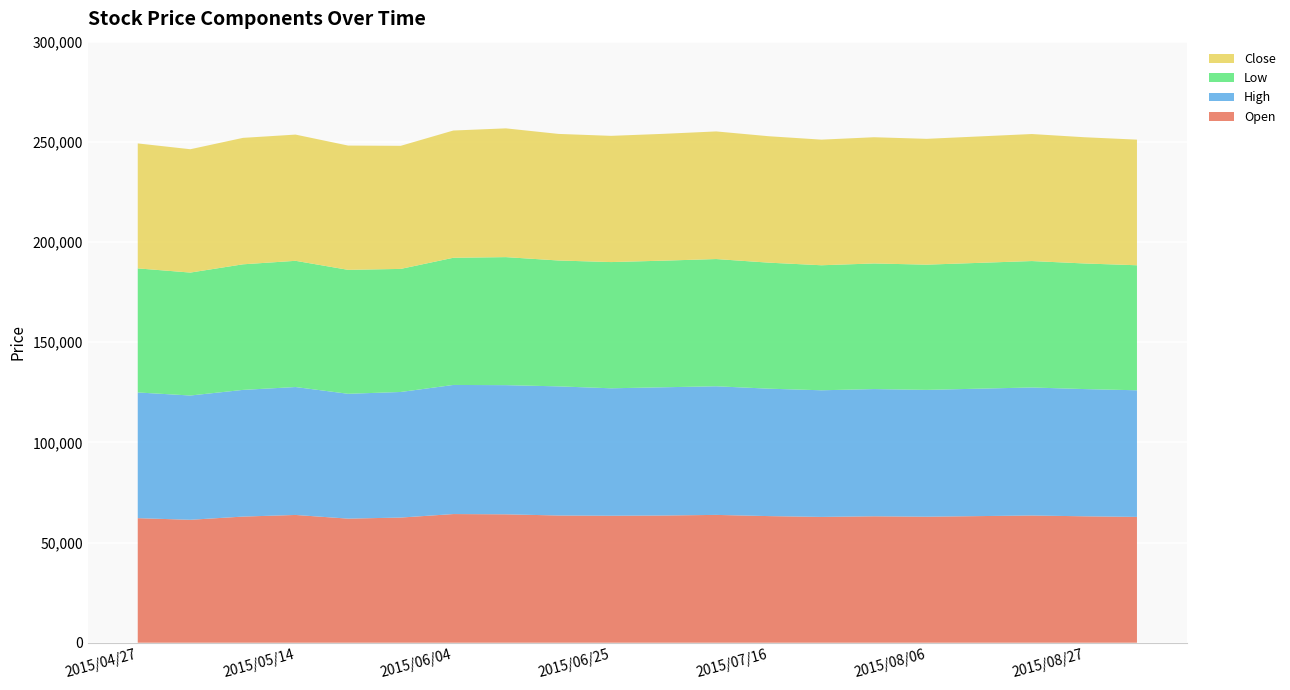

Reading right to left, what are all the values shown in this chart?

Open: 2015/09/03=62800	2015/08/27=63100	2015/08/20=63500	2015/08/13=63200	2015/08/06=62900	2015/07/30=63100	2015/07/23=62800	2015/07/16=63200	2015/07/09=63800	2015/07/02=63500	2015/06/25=63380	2015/06/18=63500	2015/06/11=64090	2015/06/04=64220	2015/05/28=62470	2015/05/21=61940	2015/05/14=63770	2015/05/07=62960	2015/04/30=61360	2015/04/27=62170
High: 2015/09/03=63200	2015/08/27=63500	2015/08/20=63900	2015/08/13=63600	2015/08/06=63300	2015/07/30=63500	2015/07/23=63200	2015/07/16=63600	2015/07/09=64200	2015/07/02=64000	2015/06/25=63610	2015/06/18=64450	2015/06/11=64470	2015/06/04=64440	2015/05/28=62680	2015/05/21=62310	2015/05/14=63850	2015/05/07=63230	2015/04/30=62030	2015/04/27=62740
Low: 2015/09/03=62400	2015/08/27=62700	2015/08/20=63100	2015/08/13=62800	2015/08/06=62500	2015/07/30=62700	2015/07/23=62400	2015/07/16=62900	2015/07/09=63500	2015/07/02=63200	2015/06/25=63000	2015/06/18=62830	2015/06/11=63900	2015/06/04=63480	2015/05/28=61430	2015/05/21=61860	2015/05/14=63000	2015/05/07=62680	2015/04/30=61360	2015/04/27=61930
Close: 2015/09/03=62700	2015/08/27=63000	2015/08/20=63400	2015/08/13=63100	2015/08/06=62800	2015/07/30=63000	2015/07/23=62700	2015/07/16=63100	2015/07/09=63700	2015/07/02=63300	2015/06/25=63000	2015/06/18=63180	2015/06/11=64270	2015/06/04=63510	2015/05/28=61430	2015/05/21=62030	2015/05/14=63000	2015/05/07=63110	2015/04/30=61560	2015/04/27=62370